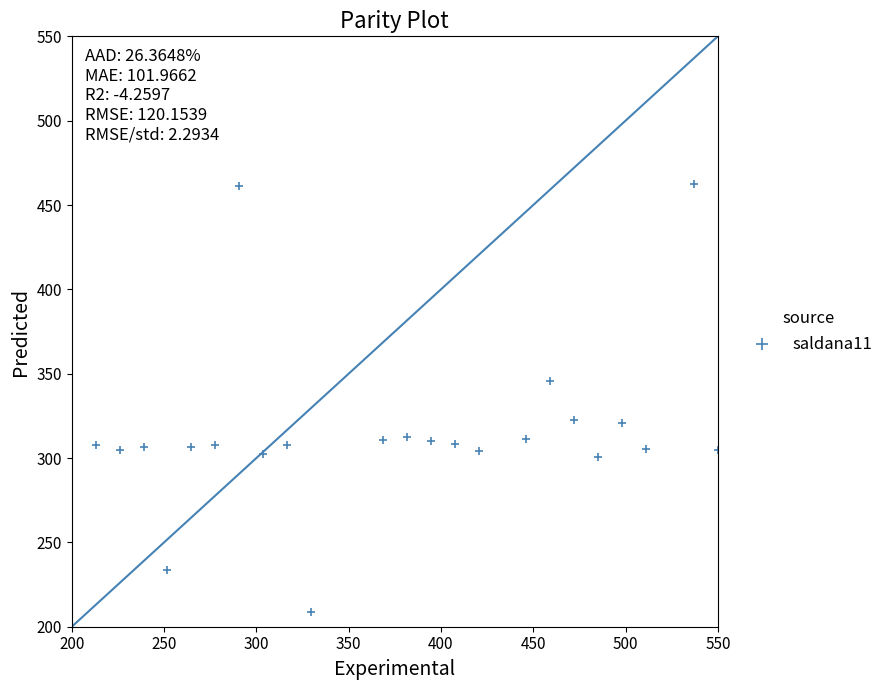

What is the range of X values (max minus min)?

337.0